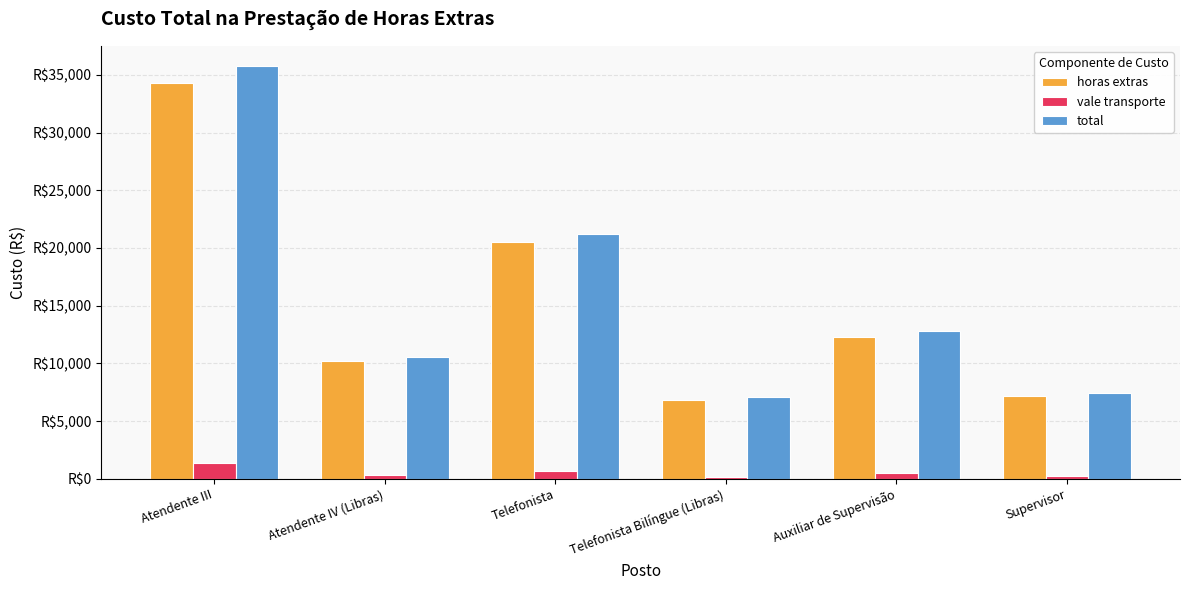

Is it true that vale transporte equals 324.8 at Supervisor?

False